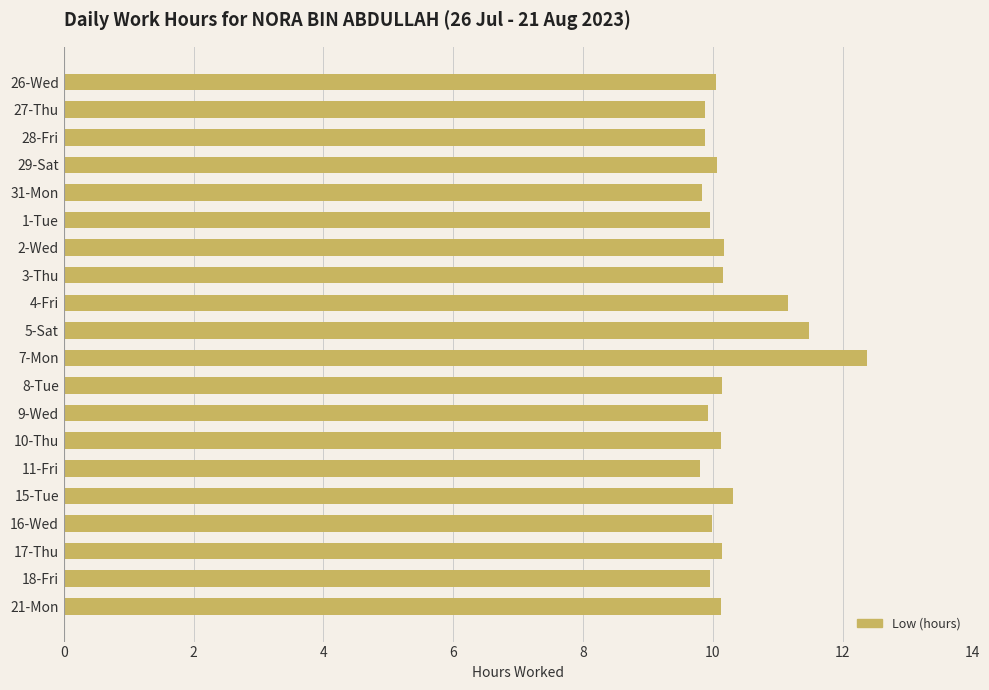

What is the greatest value displayed?

12.4